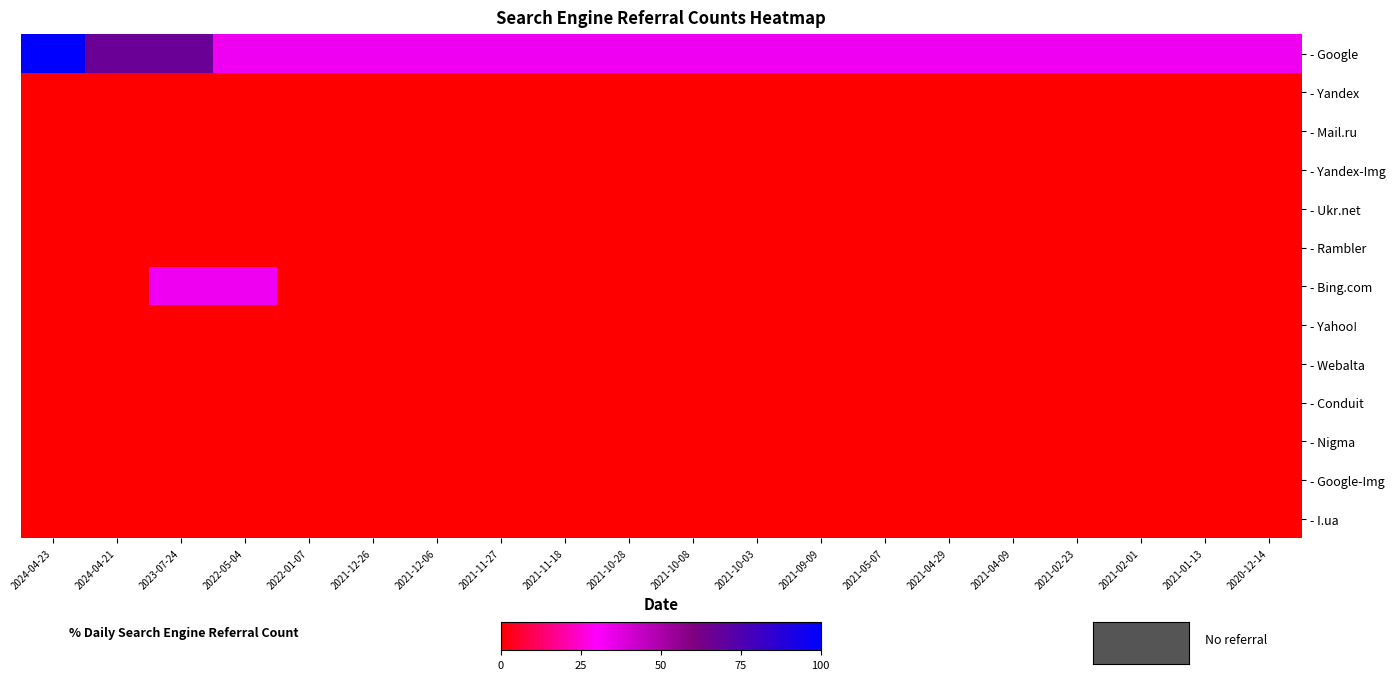

List the series in order of their peak value, lowest first.

- Yandex, - Mail.ru, - Yandex-Img, - Ukr.net, - Rambler, - Yahoo!, - Webalta, - Conduit, - Nigma, - Google-Img, - I.ua, - Bing.com, - Google